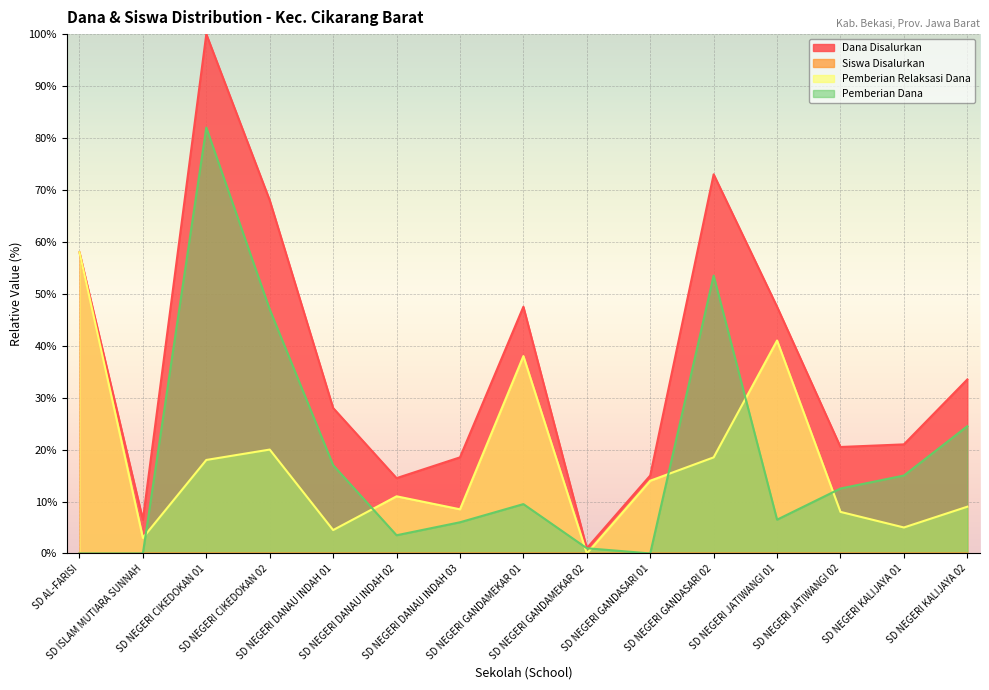

Reading left to right, what are all the values shown in this chart?

Dana Disalurkan: SD AL-FARISI=58.0	SD ISLAM MUTIARA SUNNAH=6.5	SD NEGERI CIKEDOKAN 01=100.0	SD NEGERI CIKEDOKAN 02=68.0	SD NEGERI DANAU INDAH 01=28.0	SD NEGERI DANAU INDAH 02=14.5	SD NEGERI DANAU INDAH 03=18.5	SD NEGERI GANDAMEKAR 01=47.5	SD NEGERI GANDAMEKAR 02=1.0	SD NEGERI GANDASARI 01=15.0	SD NEGERI GANDASARI 02=73.0	SD NEGERI JATIWANGI 01=47.5	SD NEGERI JATIWANGI 02=20.5	SD NEGERI KALIJAYA 01=21.0	SD NEGERI KALIJAYA 02=33.5
Siswa Disalurkan: SD AL-FARISI=0.0	SD ISLAM MUTIARA SUNNAH=0.0	SD NEGERI CIKEDOKAN 01=0.0	SD NEGERI CIKEDOKAN 02=0.0	SD NEGERI DANAU INDAH 01=0.0	SD NEGERI DANAU INDAH 02=0.0	SD NEGERI DANAU INDAH 03=0.0	SD NEGERI GANDAMEKAR 01=0.0	SD NEGERI GANDAMEKAR 02=0.0	SD NEGERI GANDASARI 01=0.0	SD NEGERI GANDASARI 02=0.0	SD NEGERI JATIWANGI 01=0.0	SD NEGERI JATIWANGI 02=0.0	SD NEGERI KALIJAYA 01=0.0	SD NEGERI KALIJAYA 02=0.0
Pemberian Relaksasi Dana: SD AL-FARISI=58.0	SD ISLAM MUTIARA SUNNAH=3.0	SD NEGERI CIKEDOKAN 01=18.0	SD NEGERI CIKEDOKAN 02=20.0	SD NEGERI DANAU INDAH 01=4.5	SD NEGERI DANAU INDAH 02=11.0	SD NEGERI DANAU INDAH 03=8.5	SD NEGERI GANDAMEKAR 01=38.0	SD NEGERI GANDAMEKAR 02=0.0	SD NEGERI GANDASARI 01=14.0	SD NEGERI GANDASARI 02=18.5	SD NEGERI JATIWANGI 01=41.0	SD NEGERI JATIWANGI 02=8.0	SD NEGERI KALIJAYA 01=5.0	SD NEGERI KALIJAYA 02=9.0
Pemberian Dana: SD AL-FARISI=0.0	SD ISLAM MUTIARA SUNNAH=0.0	SD NEGERI CIKEDOKAN 01=82.0	SD NEGERI CIKEDOKAN 02=47.0	SD NEGERI DANAU INDAH 01=17.0	SD NEGERI DANAU INDAH 02=3.5	SD NEGERI DANAU INDAH 03=6.0	SD NEGERI GANDAMEKAR 01=9.5	SD NEGERI GANDAMEKAR 02=1.0	SD NEGERI GANDASARI 01=0.0	SD NEGERI GANDASARI 02=53.5	SD NEGERI JATIWANGI 01=6.5	SD NEGERI JATIWANGI 02=12.5	SD NEGERI KALIJAYA 01=15.0	SD NEGERI KALIJAYA 02=24.5